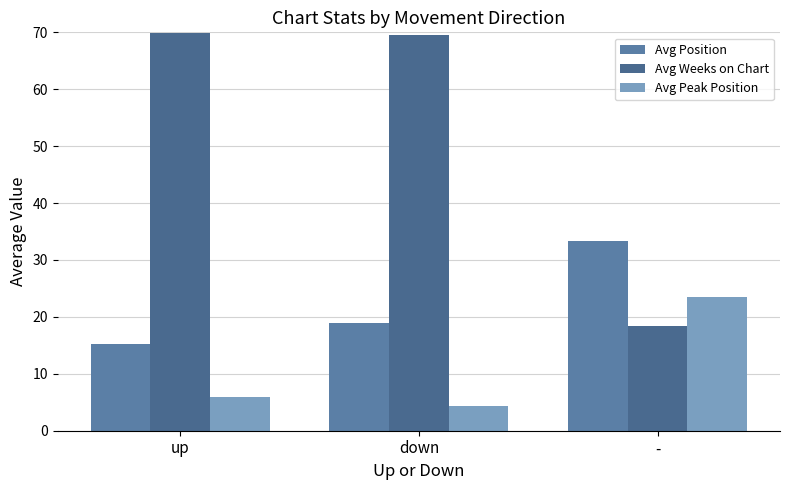

Does the chart contain stacked bars?

No